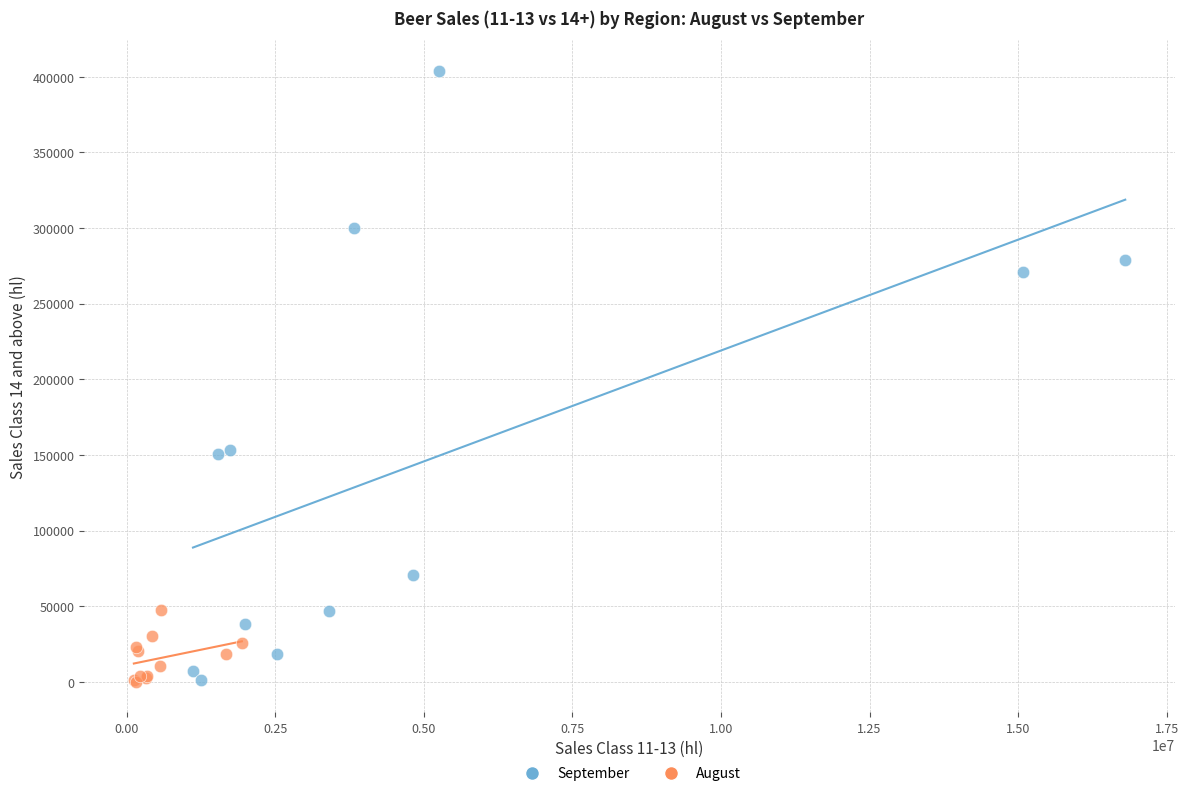

Which series has the largest Y range (max minus min)?

September